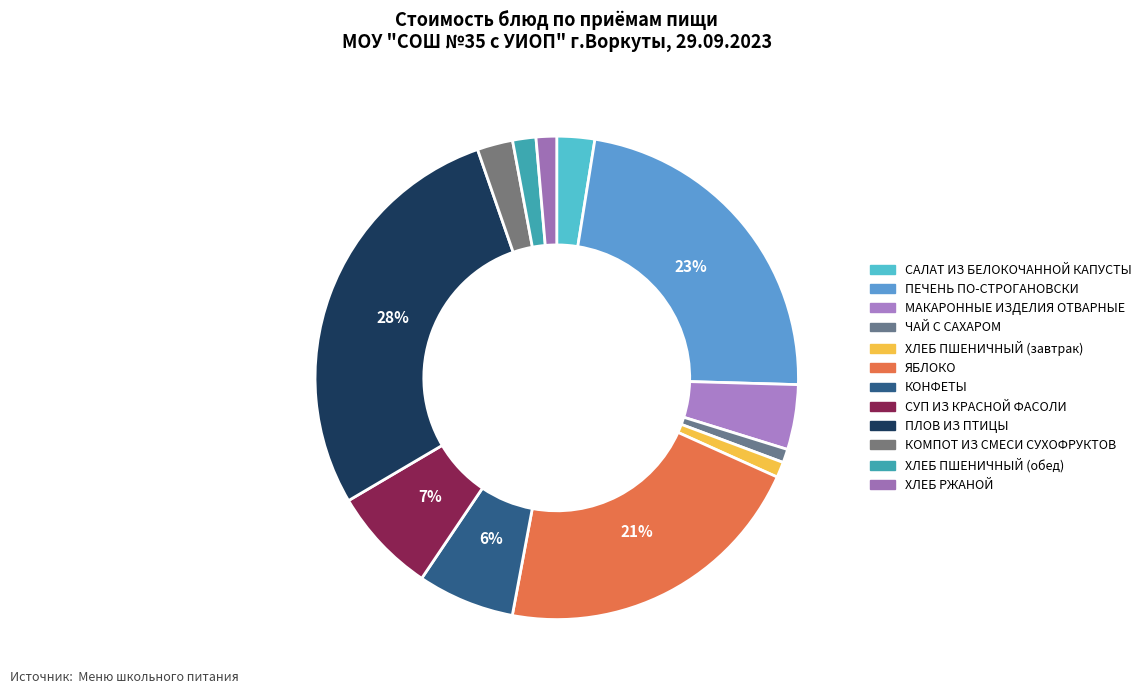

Combined, what portion of the pie is КОНФЕТЫ and ПЕЧЕНЬ ПО-СТРОГАНОВСКИ?

29.4%